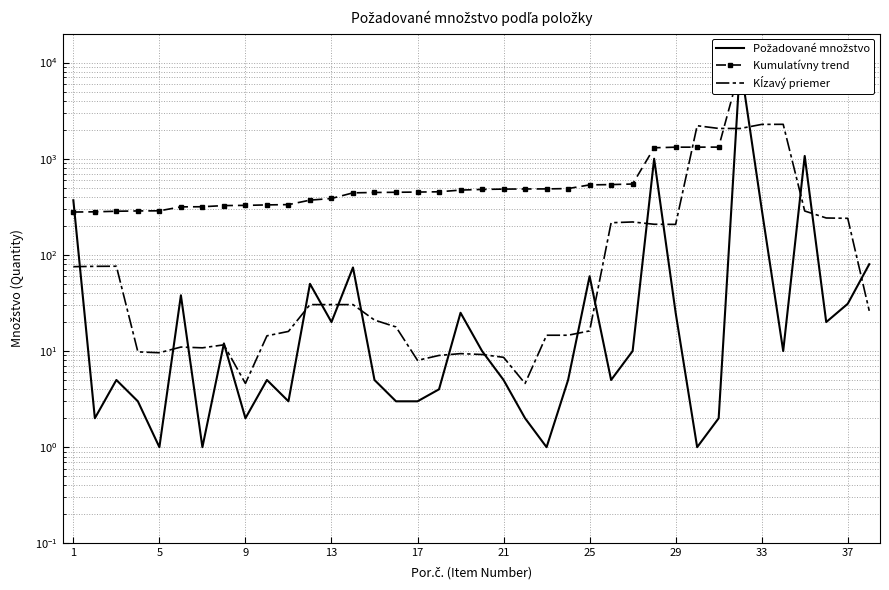

The value of Požadované množstvo at 17 is 3.9. True or false?

False